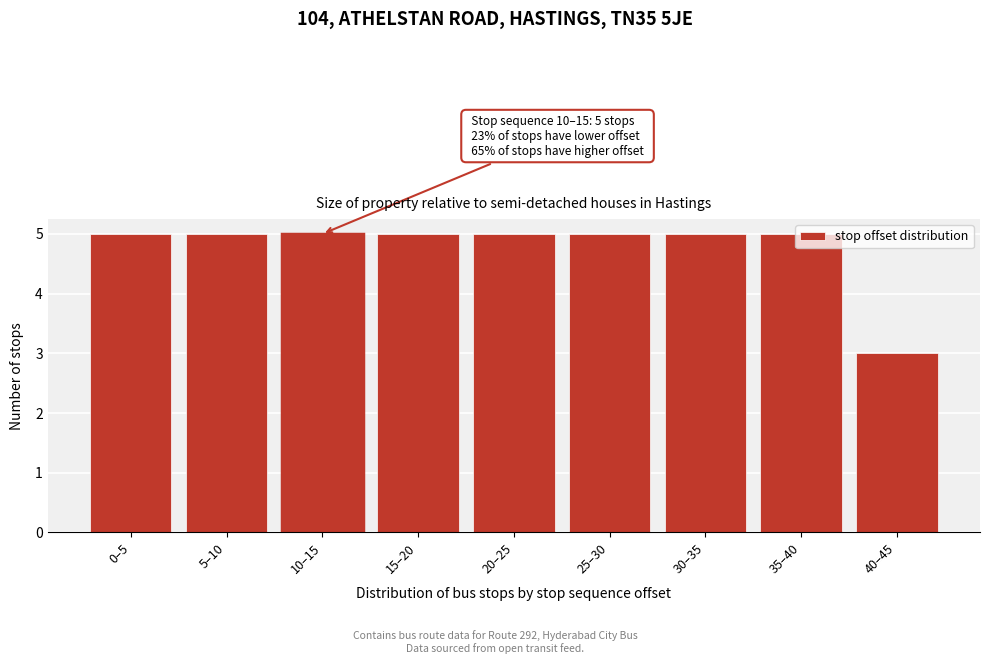

What is the value of the 6th bar from the left?

5